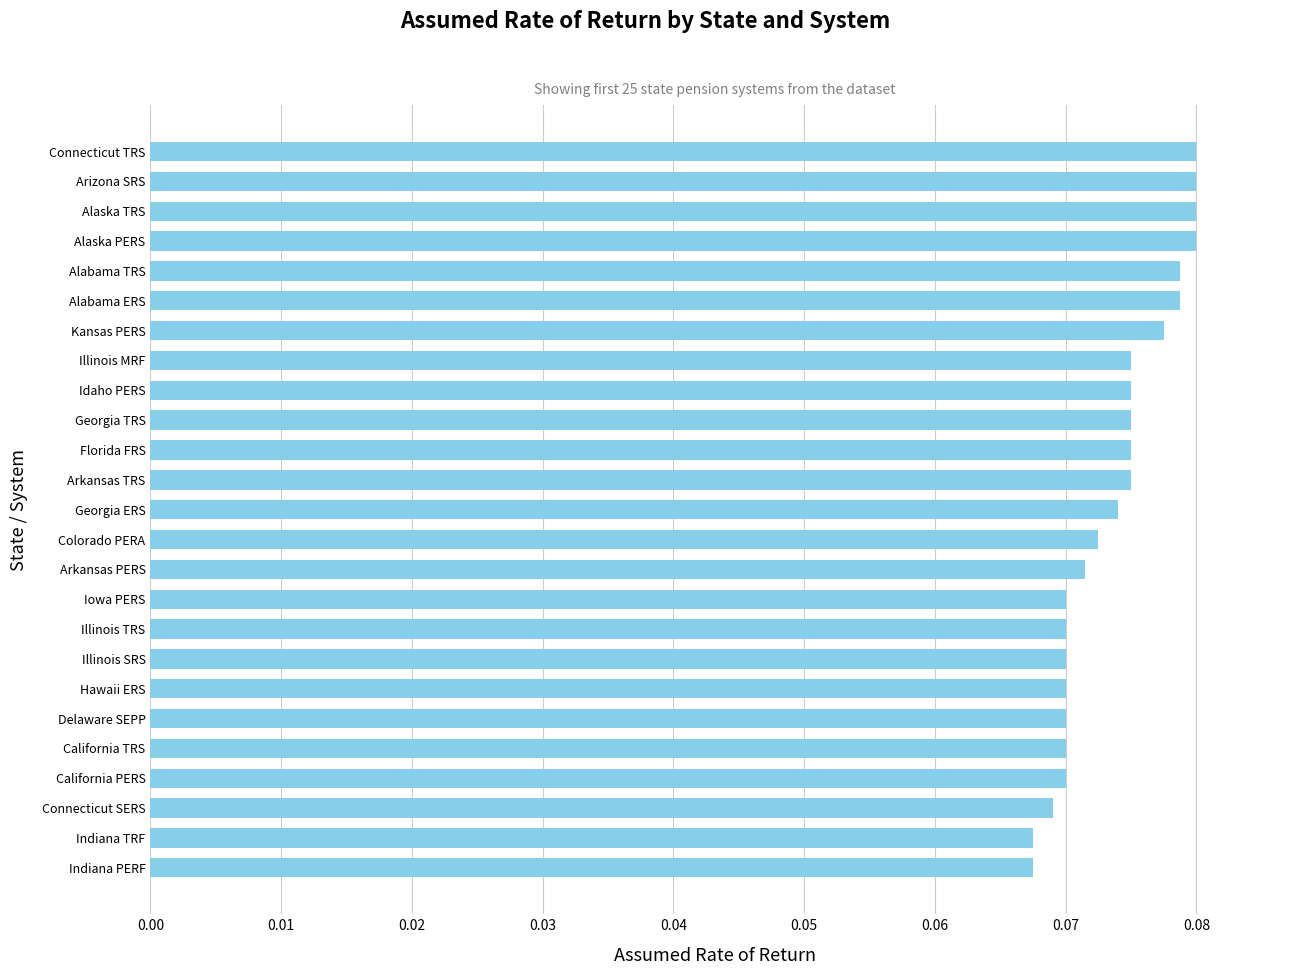

The value at Indiana PERF is 0.0. True or false?

False